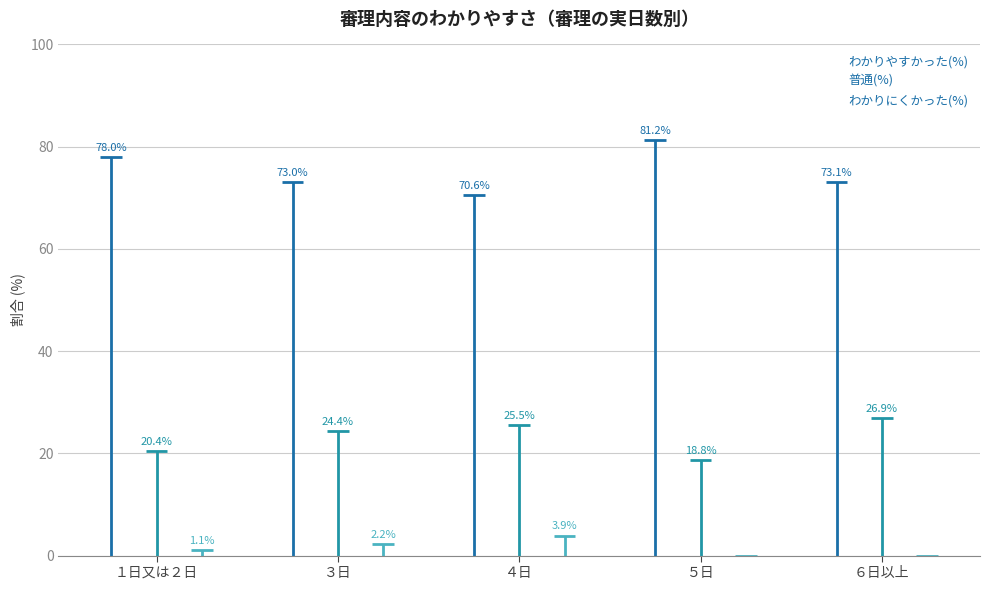

Which series reaches the maximum Y coordinate?

わかりやすかった(%)